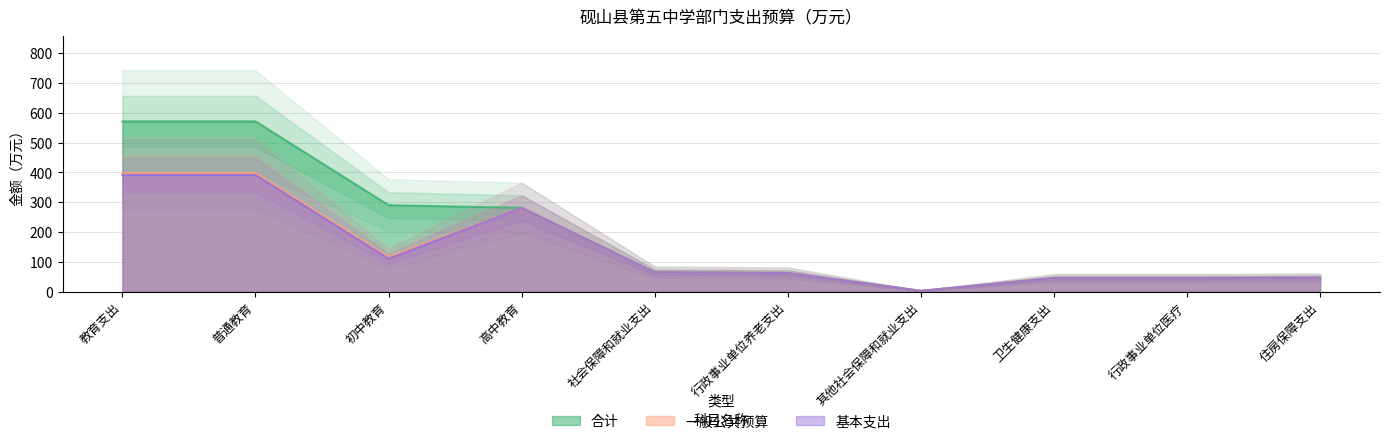

Reading left to right, list all the values displayed in this chart.

合计: 571.2	571.2	290.0	281.2	64.9	62.3	2.6	45.4	45.4	46.7
一般公共预算: 398.2	398.2	117.0	281.2	64.9	62.3	2.6	45.4	45.4	46.7
基本支出: 391.5	391.5	110.3	281.2	64.9	62.3	2.6	45.4	45.4	46.7